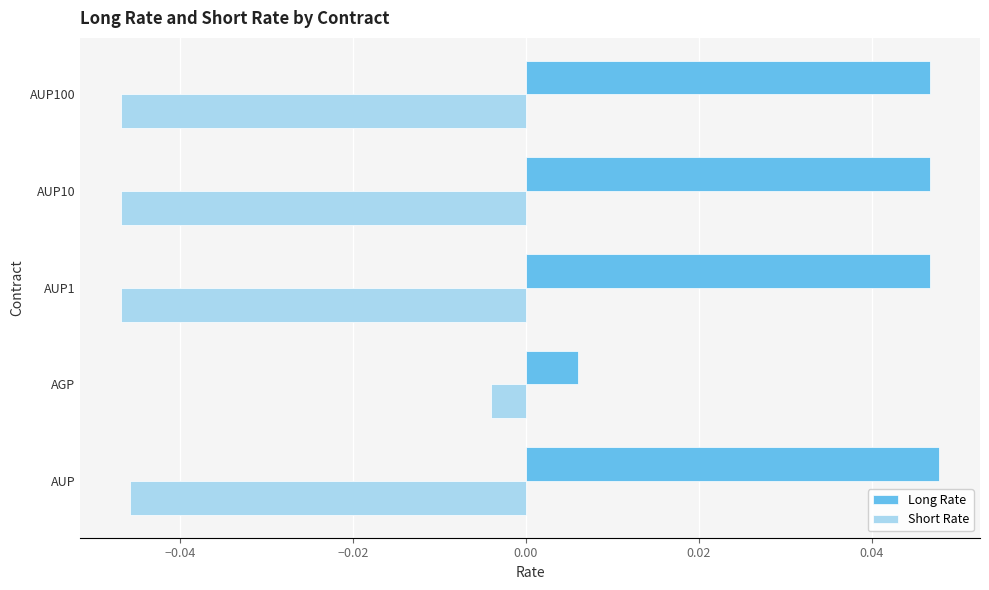

At how many categories does at least one series exceed 0?

5